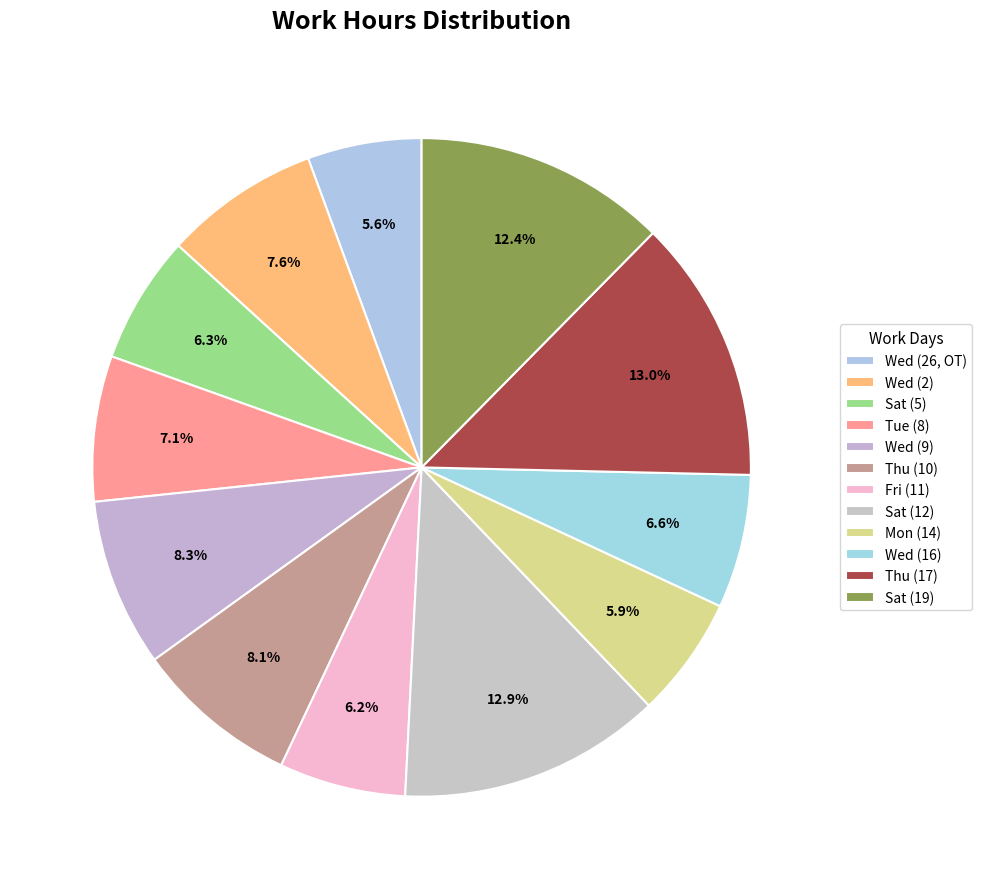

Which slice is the largest?

Thu (17)